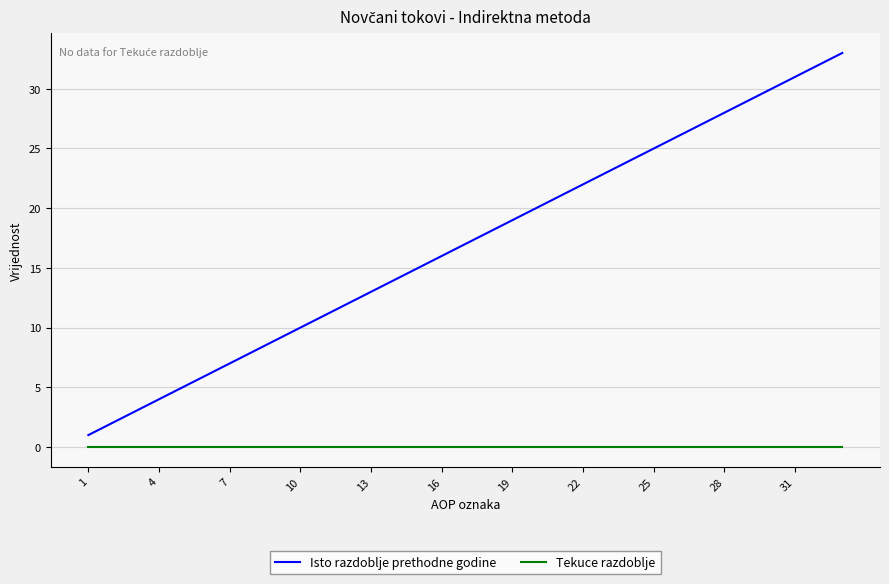

Which series has the largest total across all categories?

Isto razdoblje prethodne godine